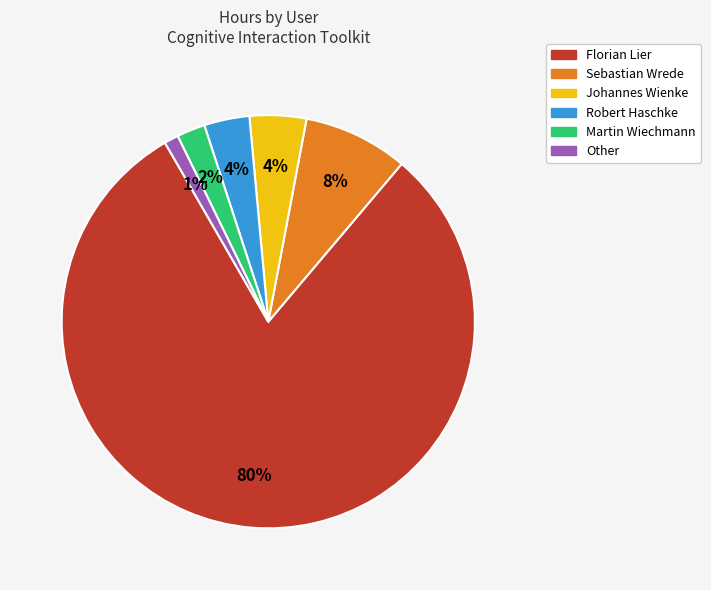

Which slice is the largest?

Florian Lier